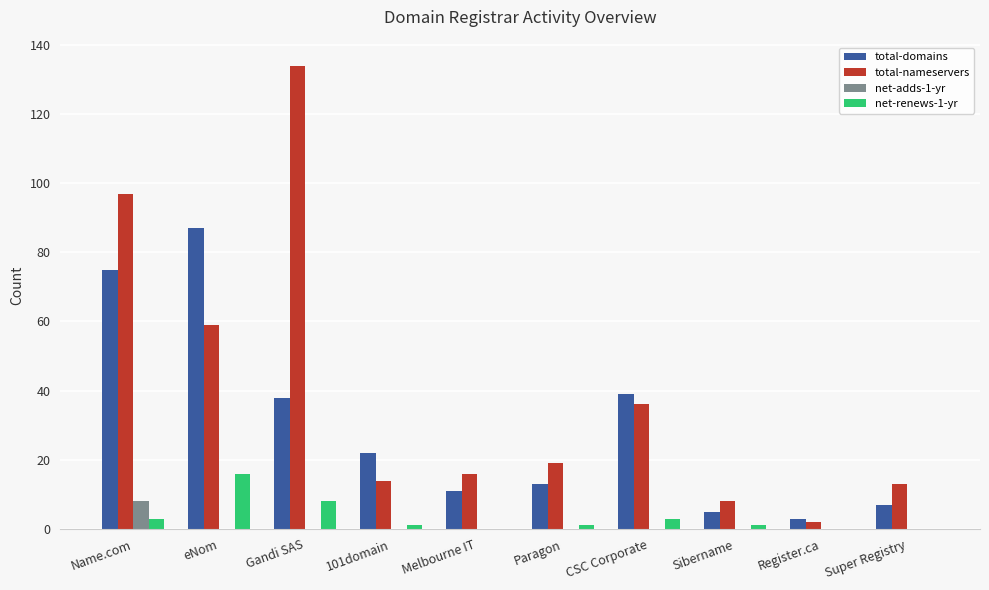

Between 101domain and CSC Corporate, which series saw the biggest shift?

total-nameservers